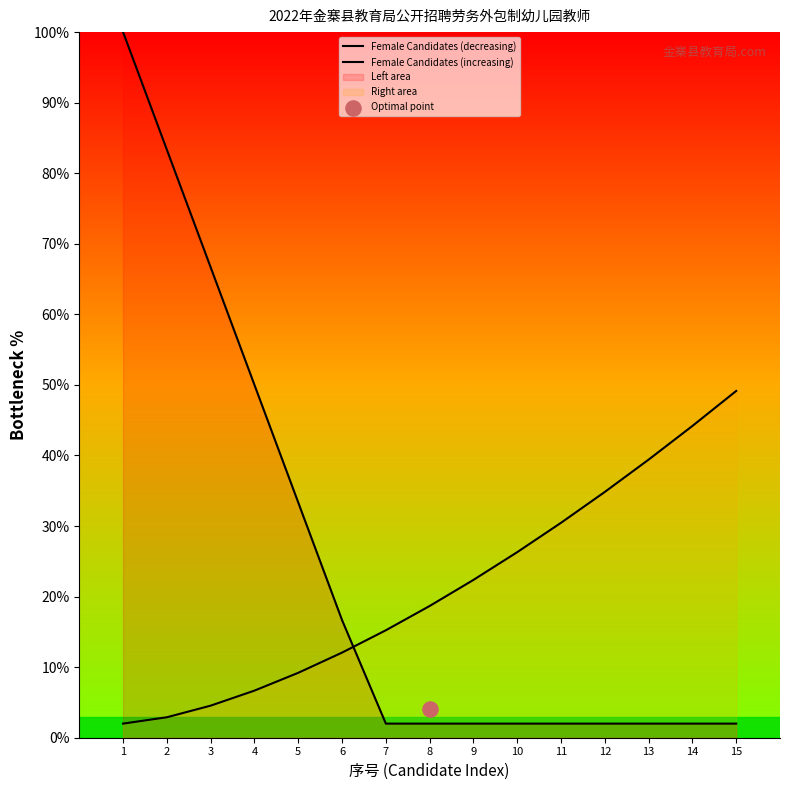

Which series has the largest total across all categories?

Female Candidates (decreasing)